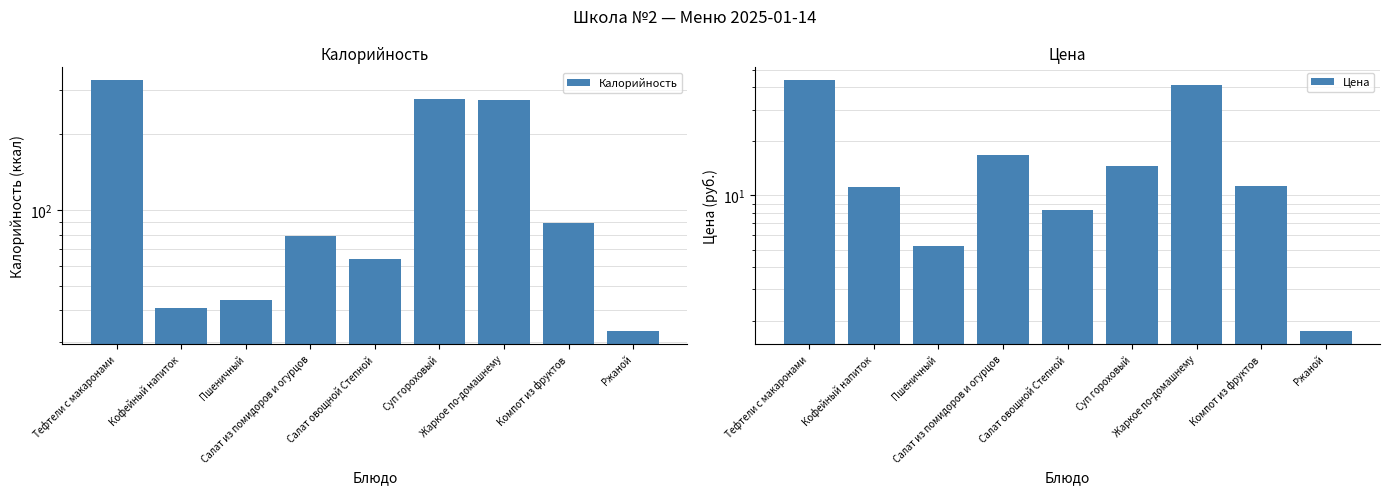

At which label is Калорийность closest to 181?

Жаркое по-домашнему